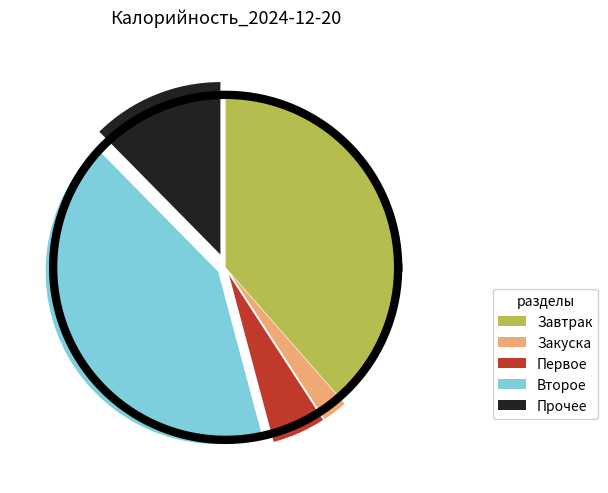

Is Пельмени с маслом the majority of the pie?

No